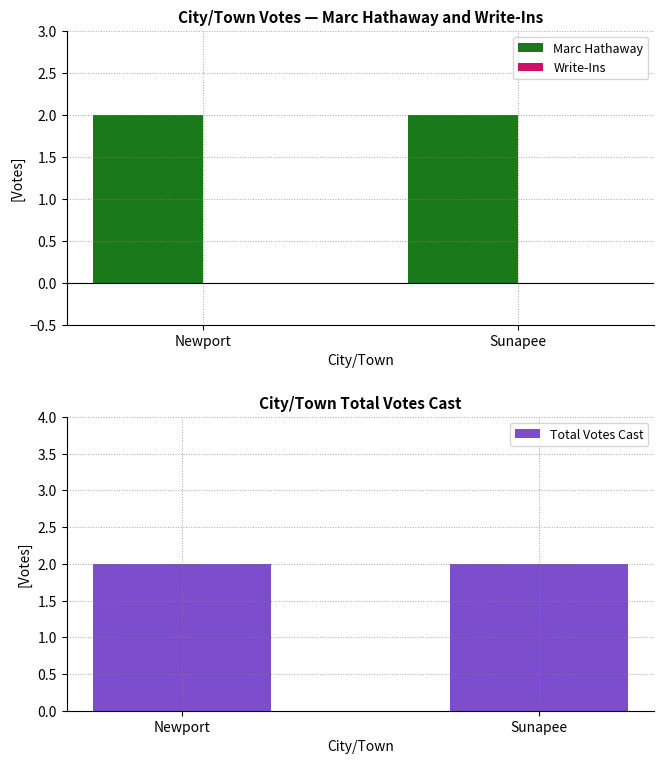

What position from the right is Sunapee?

1